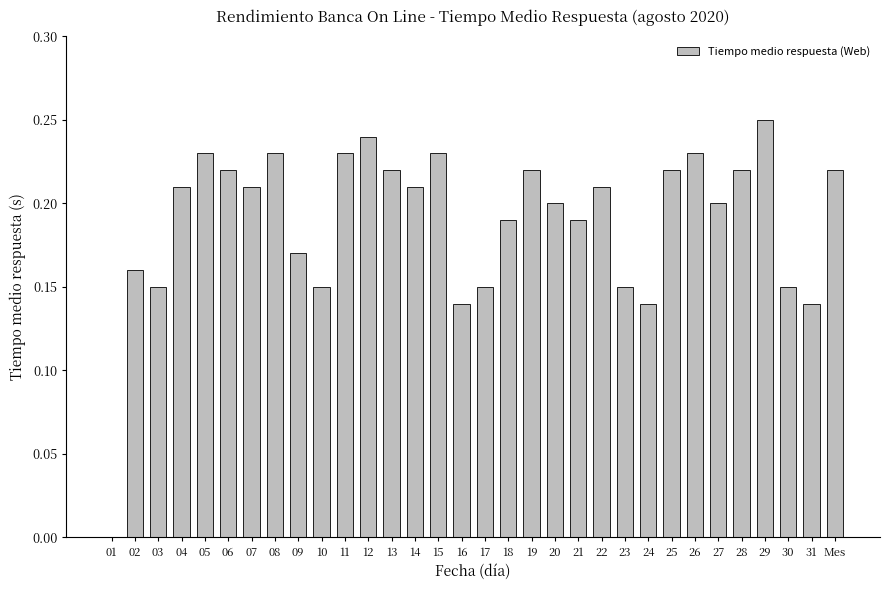

Is it true that the value at 15 is 0.1?

False